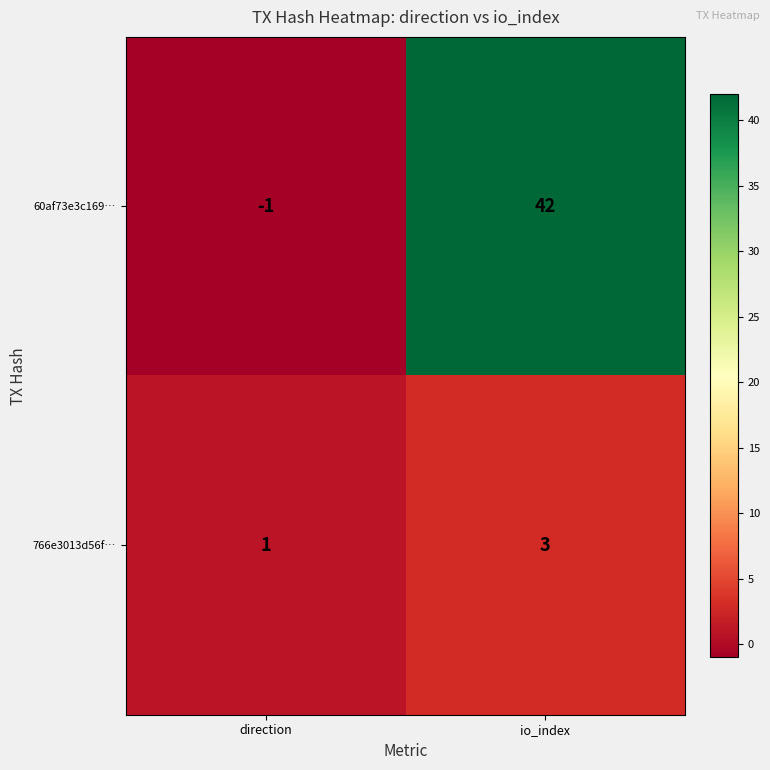

What is the total value across all series at io_index?

45